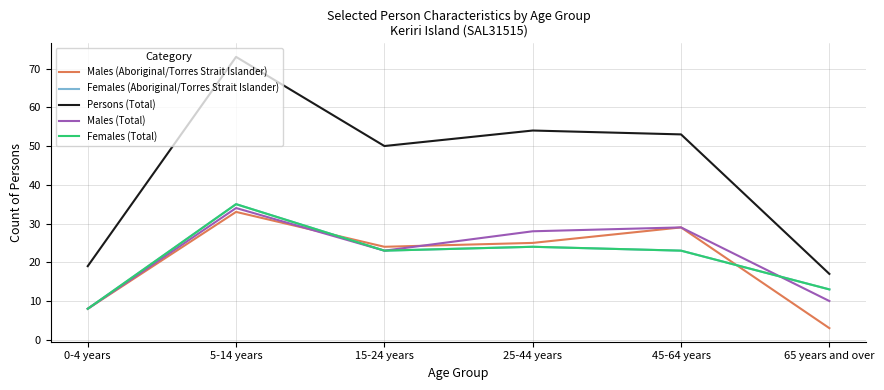

Reading right to left, list all the values displayed in this chart.

Males (Aboriginal/Torres Strait Islander): 65 years and over=3	45-64 years=29	25-44 years=25	15-24 years=24	5-14 years=33	0-4 years=8
Females (Aboriginal/Torres Strait Islander): 65 years and over=13	45-64 years=23	25-44 years=24	15-24 years=23	5-14 years=35	0-4 years=8
Persons (Total): 65 years and over=17	45-64 years=53	25-44 years=54	15-24 years=50	5-14 years=73	0-4 years=19
Males (Total): 65 years and over=10	45-64 years=29	25-44 years=28	15-24 years=23	5-14 years=34	0-4 years=8
Females (Total): 65 years and over=13	45-64 years=23	25-44 years=24	15-24 years=23	5-14 years=35	0-4 years=8